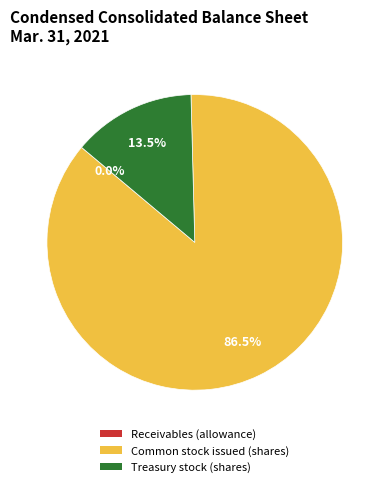

Which category has the biggest portion of the pie?

Common stock issued (shares)